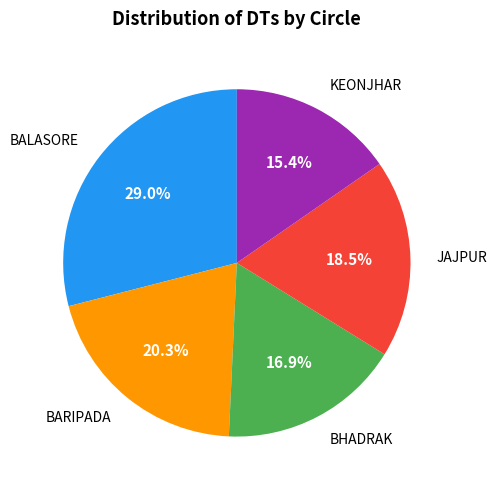

Is there any slice that represents more than half of the pie?

No